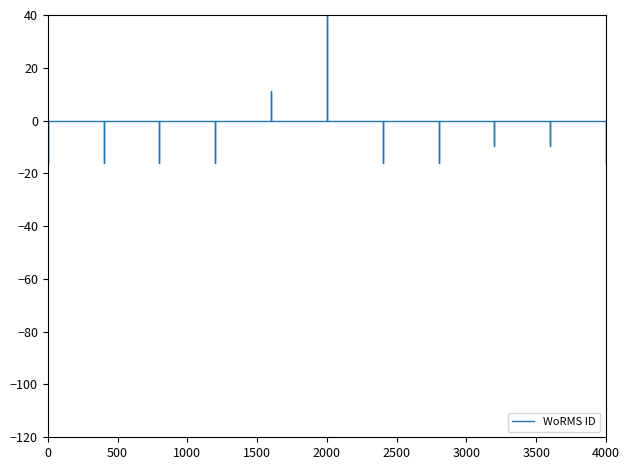

What is the difference between the maximum and second lowest values?

136.0